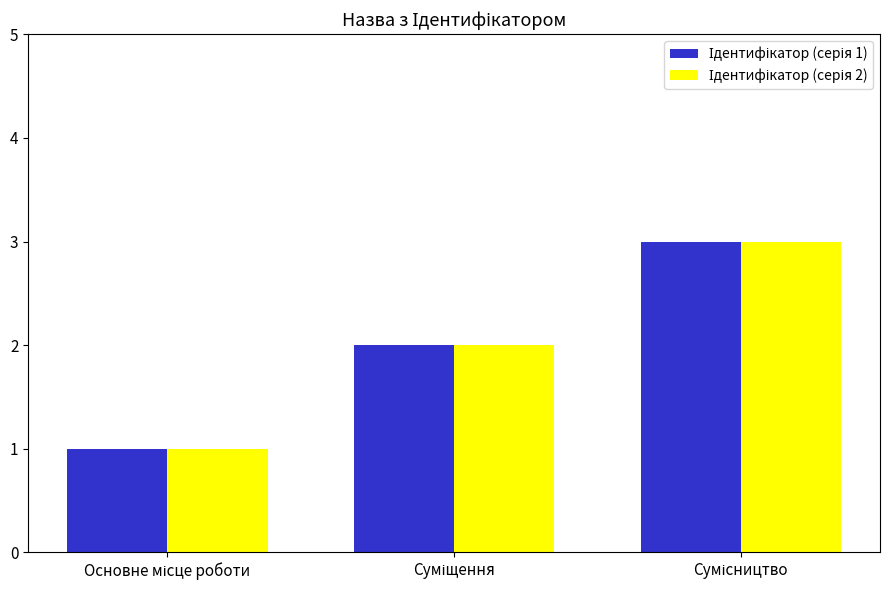

Count the number of categories in the chart.

3